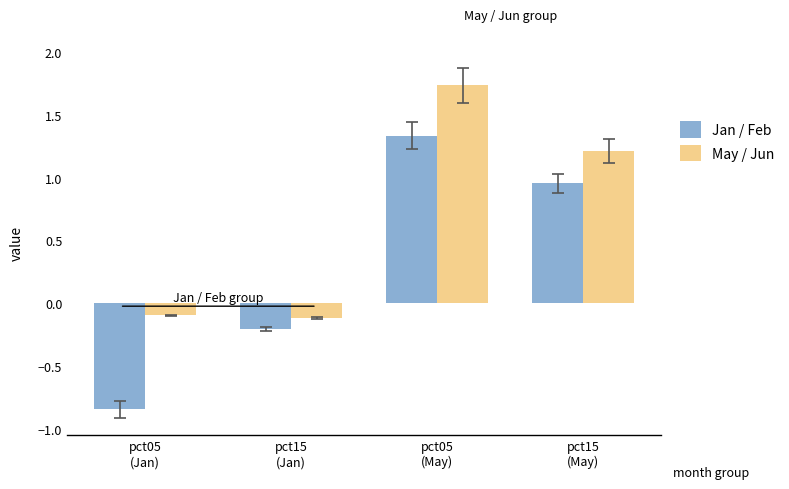

Which series has the widest spread of values?

Jan / Feb